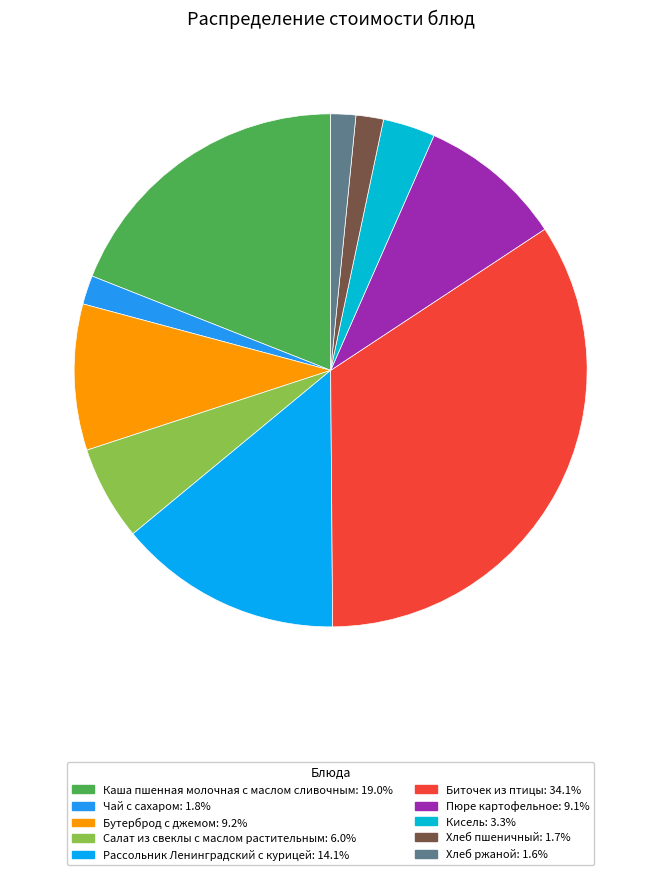

What percentage is the Рассольник Ленинградский с курицей slice, to the nearest percent?

14%